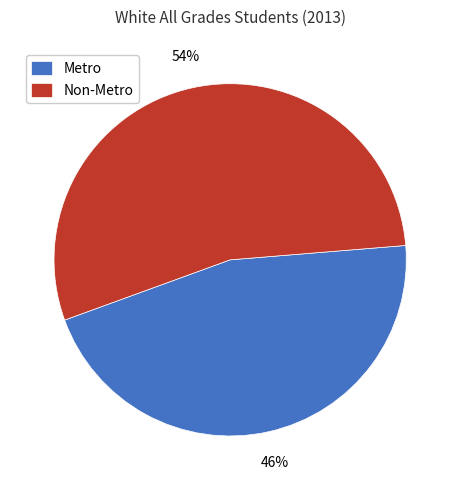

To the nearest percent, what percentage of the pie is Non-Metro?

54%